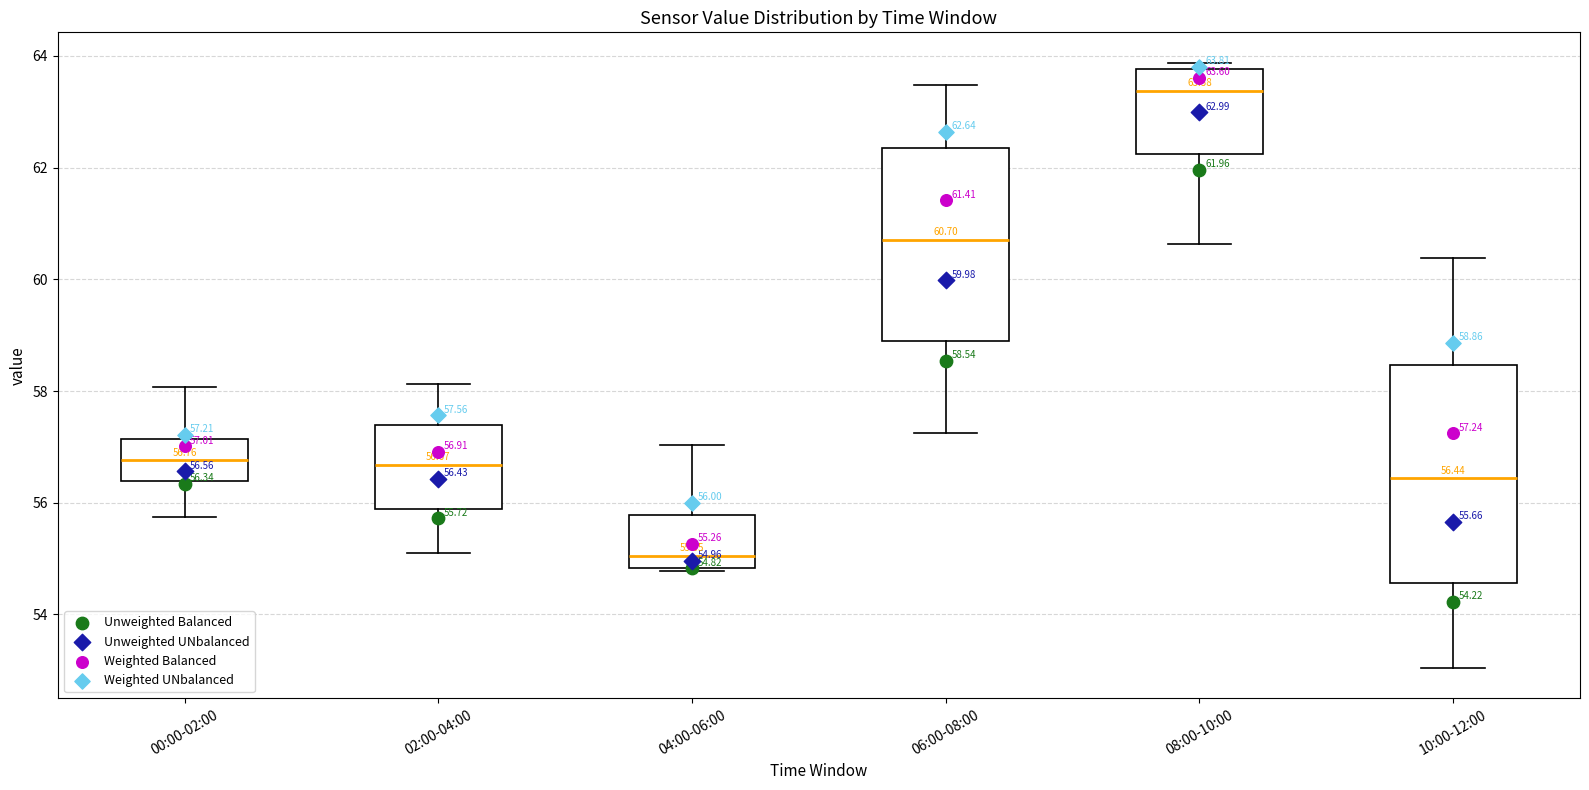

Comparing the boxes themselves (not the whiskers), which one is the tallest?

10:00-12:00